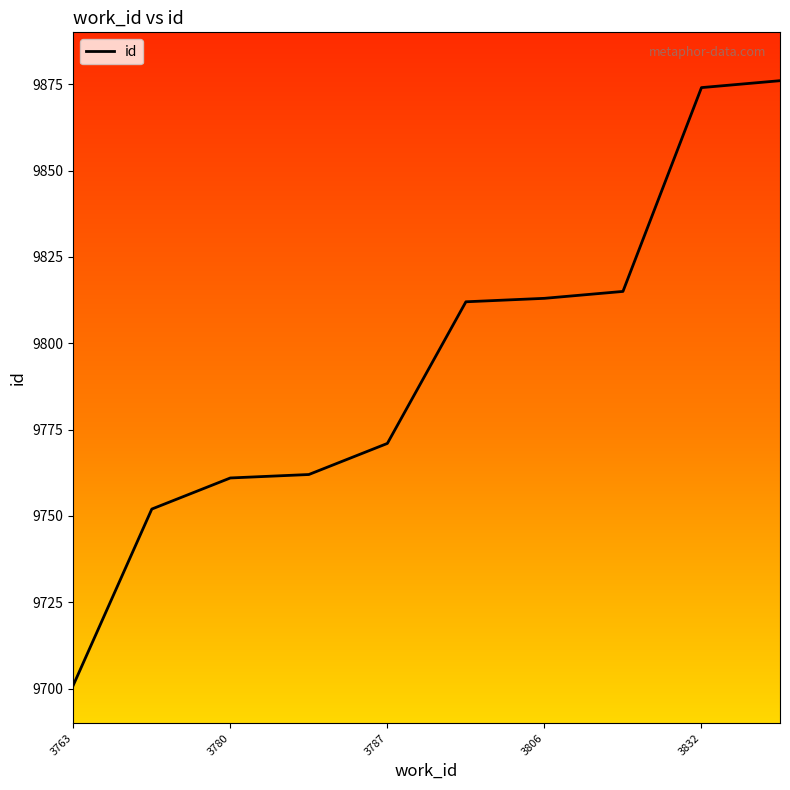

What is the minimum value shown in the chart?

9701